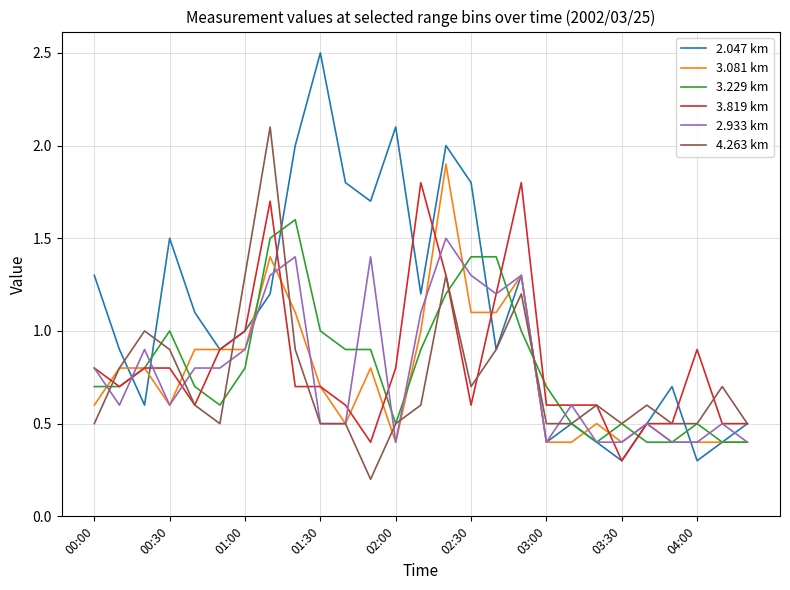

True or false: 3.081 km and 3.229 km cross at least once.

True